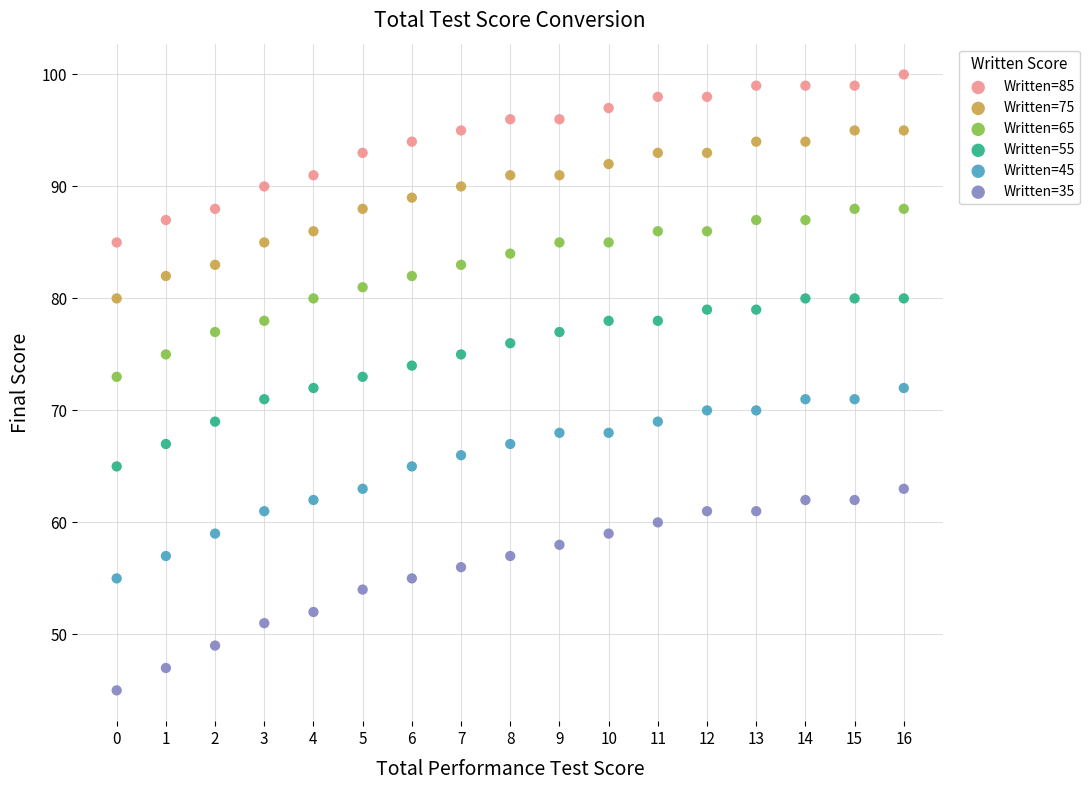

What is the X range (max minus min) for the scatter plot?

16